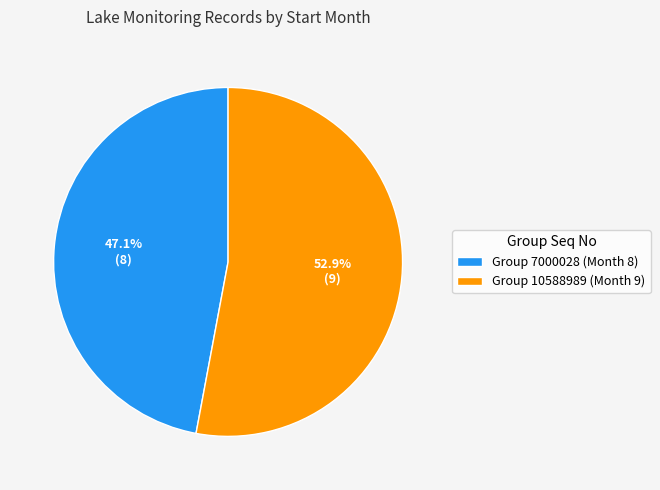

Between Group 10588989 (Month 9) and Group 7000028 (Month 8), which is larger?

Group 10588989 (Month 9)